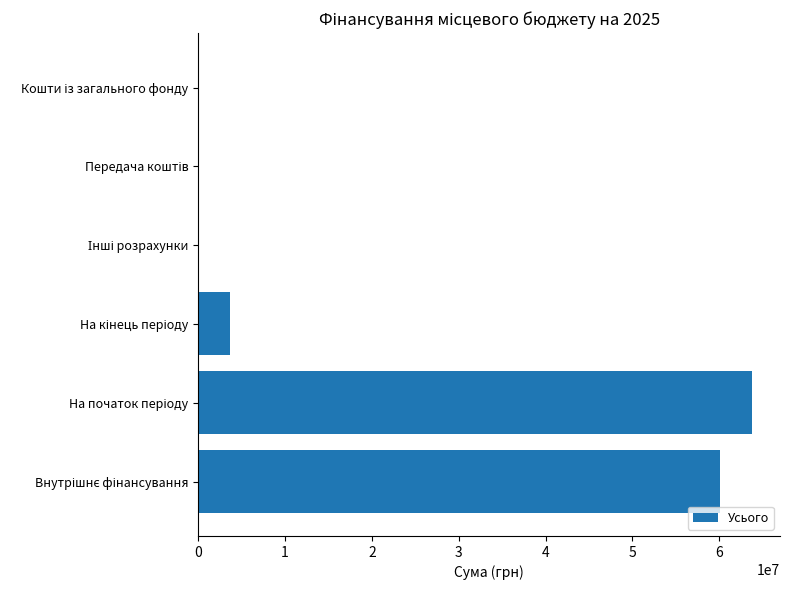

What is the sum of all values?

127621817.5